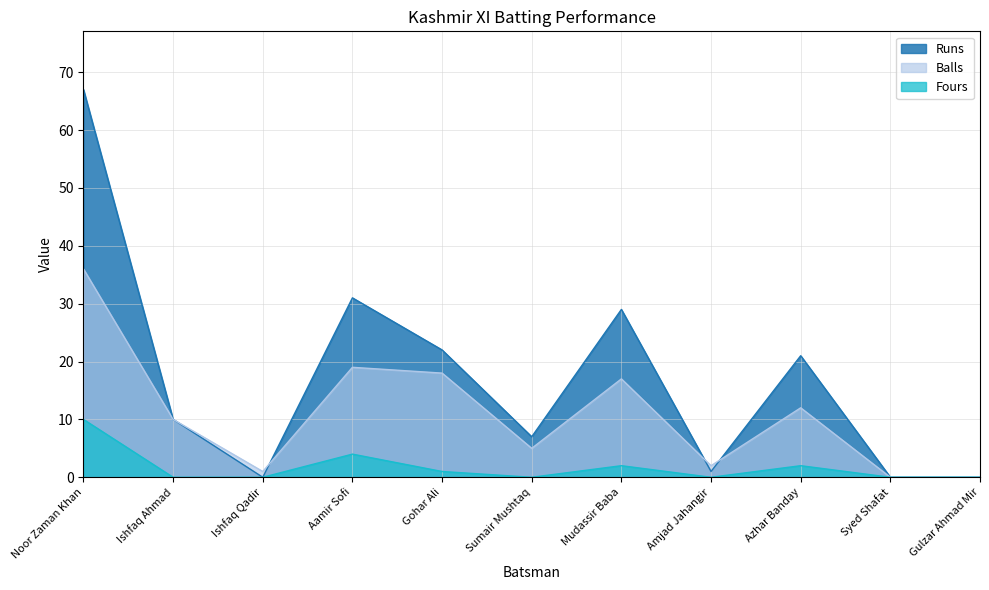

True or false: Balls and Fours cross at least once.

False